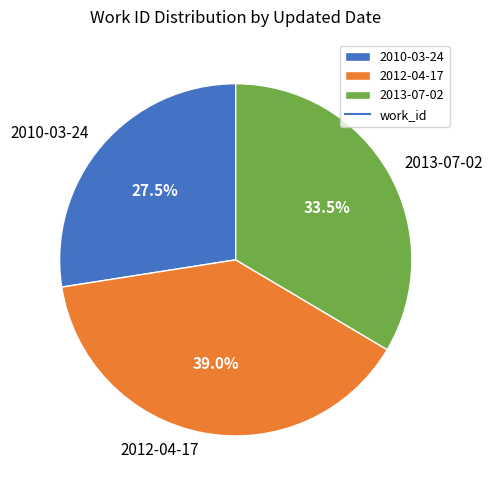

How many slices are in this pie chart?

3